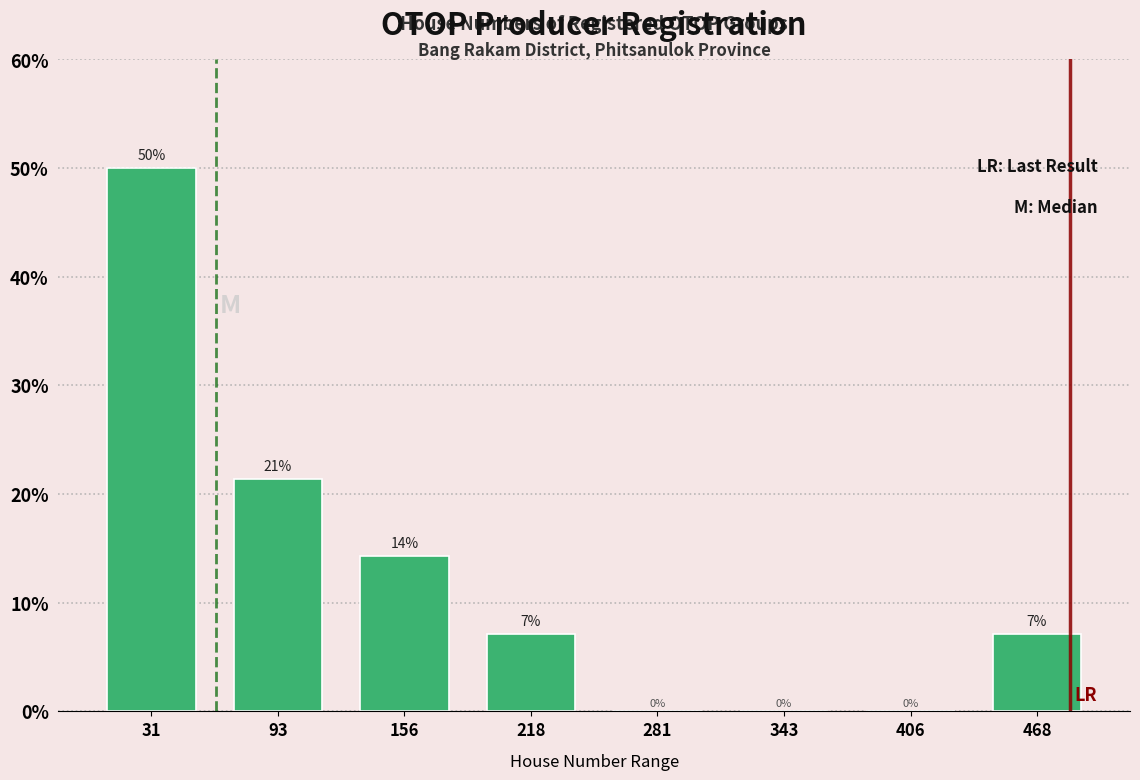

Which range on the x-axis has the tallest bar?

0 to 60